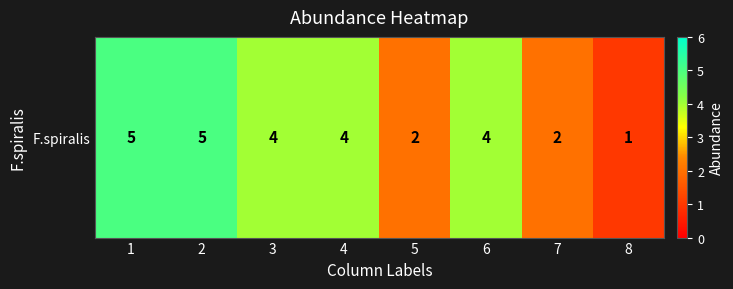

Reading left to right, transcribe all the data shown in this chart.

5	5	4	4	2	4	2	1